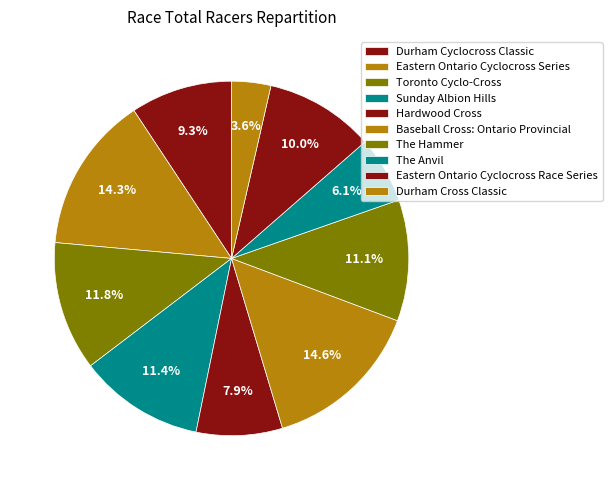

Count the number of slices in the pie.

10